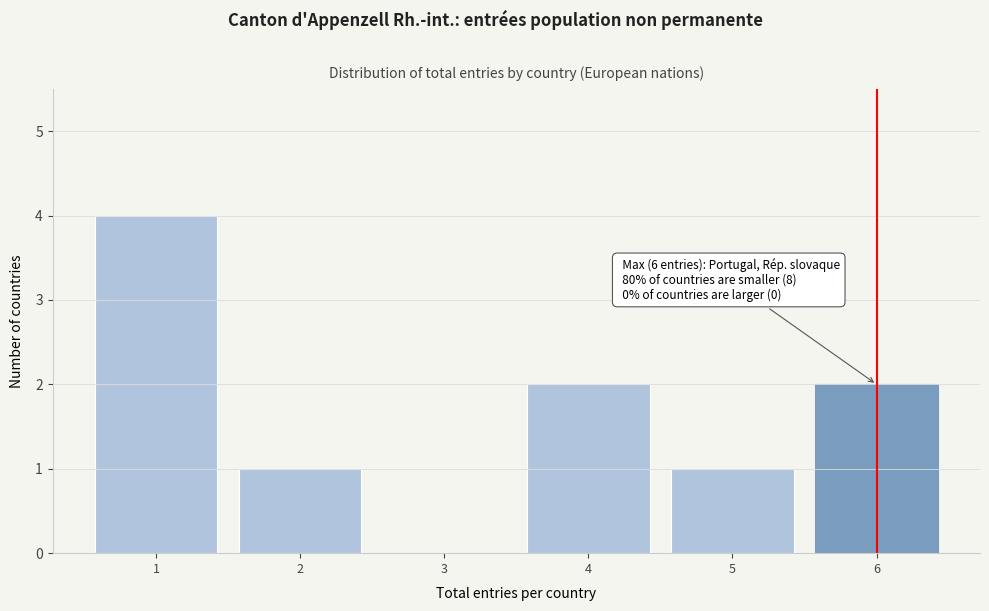

Reading left to right, extract all data points from this chart.

1=4	2=1	3=0	4=2	5=1	6=2